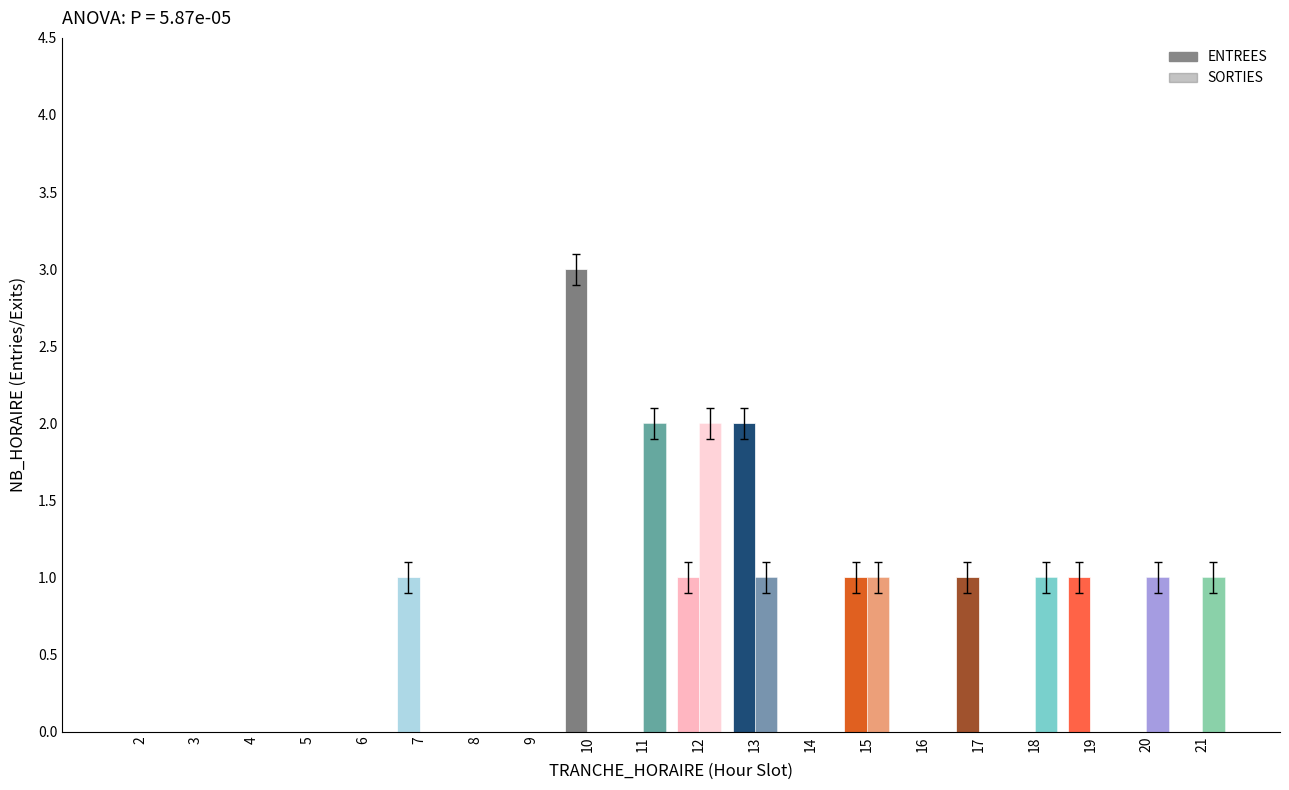

Are the bars grouped side by side (vs. stacked)?

Yes